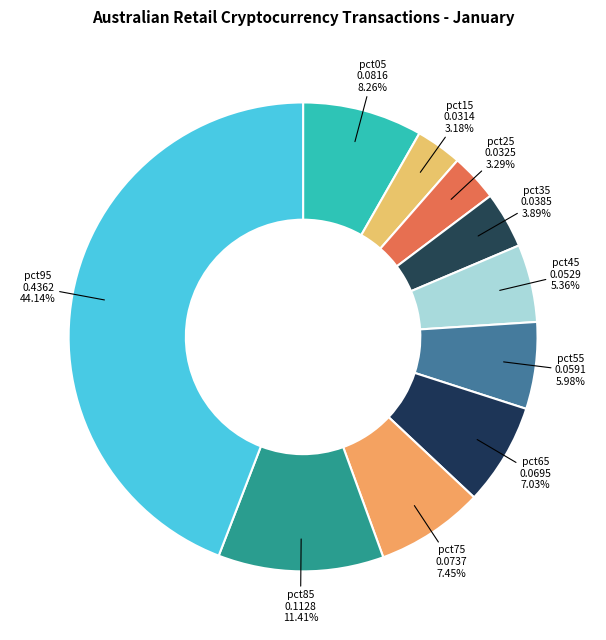

Which has a higher value, pct65 or pct85?

pct85